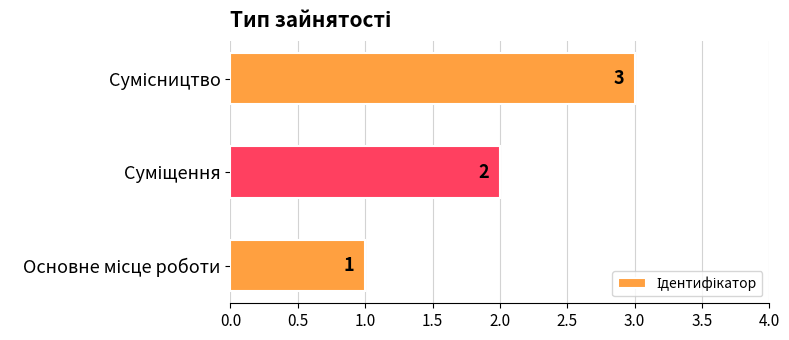

Count the values in the range 1 to 3.

3